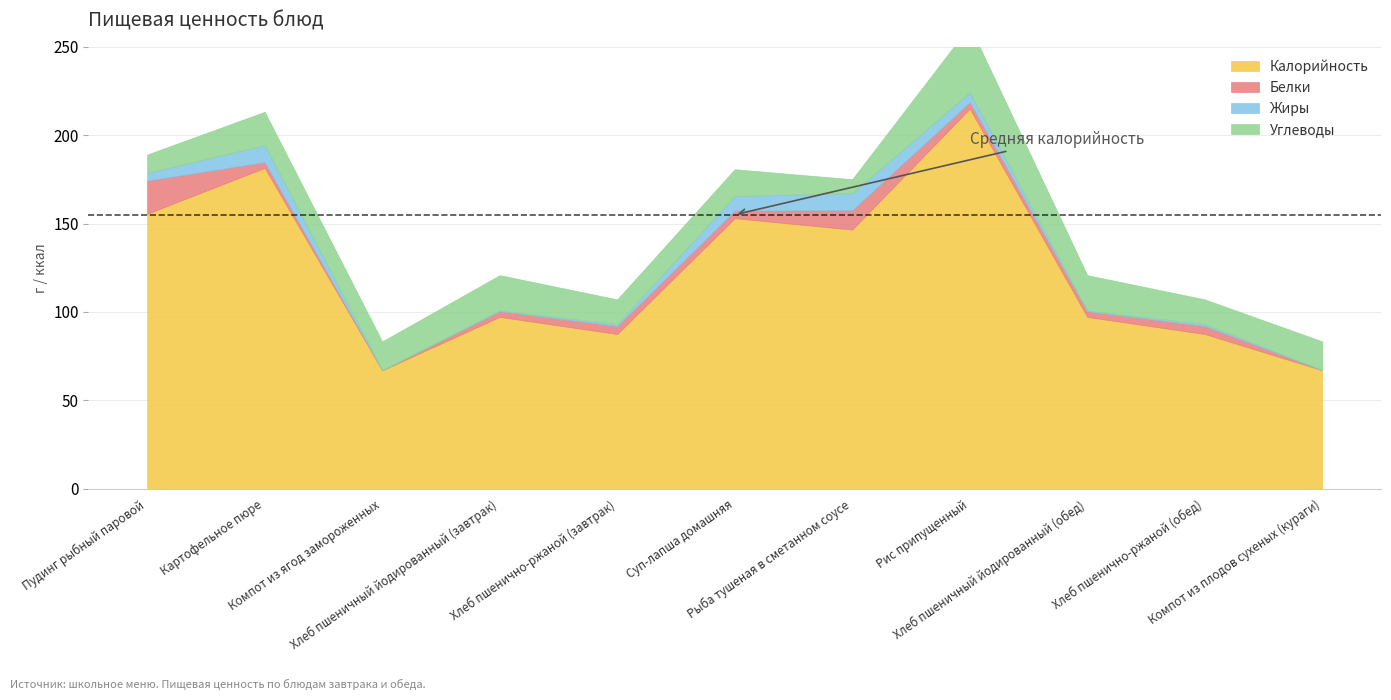

Reading left to right, what are all the values shown in this chart?

Калорийность: 155.6	181.5	67.0	97.2	87.5	153.0	146.6	215.0	97.2	87.5	67.0
Белки: 18.8	3.2	0.0	3.2	4.5	4.3	11.0	3.7	3.2	4.5	0.0
Жиры: 4.4	9.6	0.1	0.4	1.1	8.2	9.6	5.4	0.4	1.1	0.1
Углеводы: 10.3	18.9	16.2	20.0	14.0	15.2	7.8	37.7	20.0	14.0	16.2